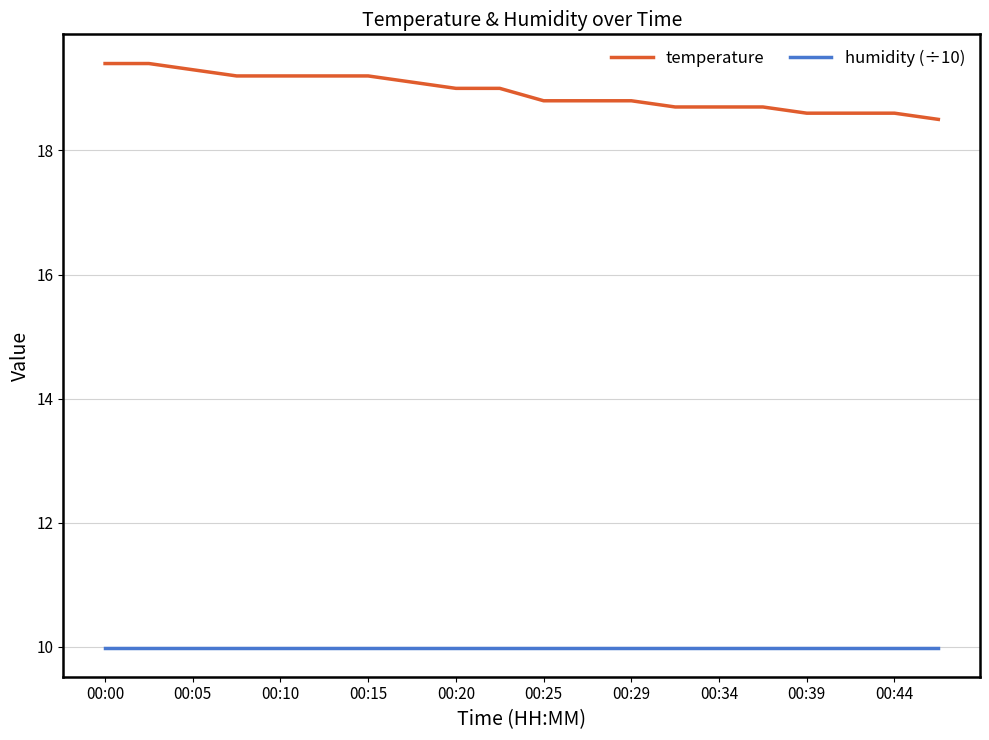

What are all the series names shown in the legend?

temperature, humidity (÷10)